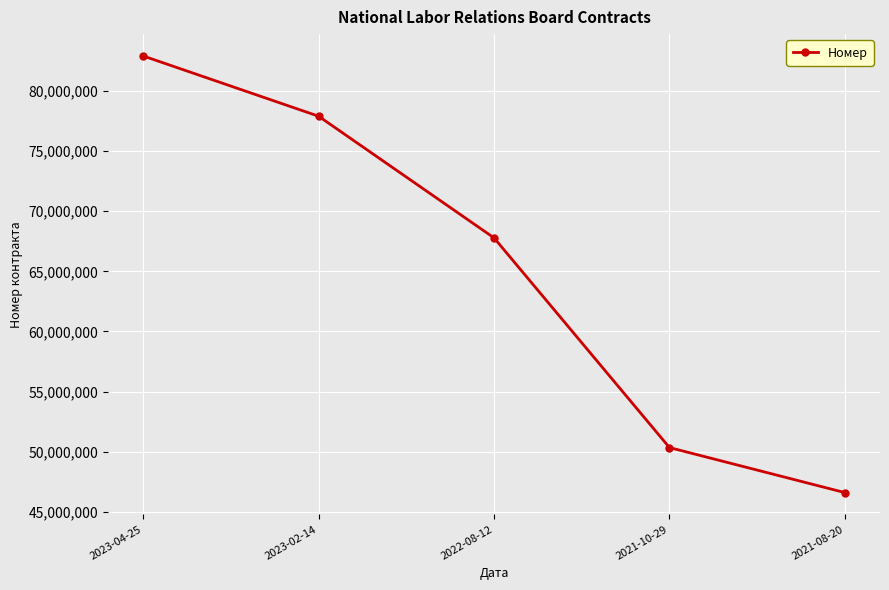

How many data points does each series have?

5